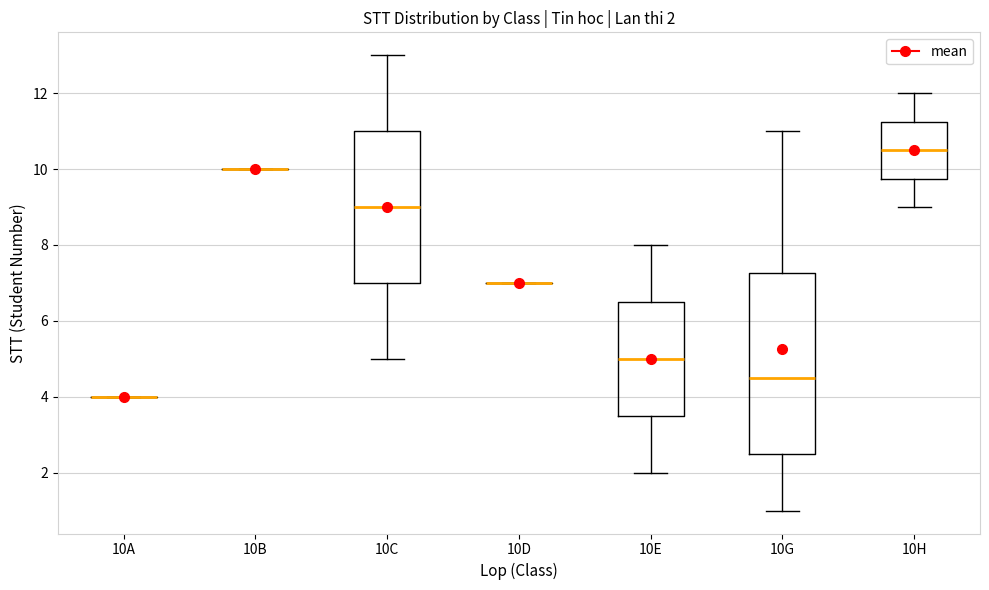

Which box is the tallest, from its lower edge to its upper edge?

10G